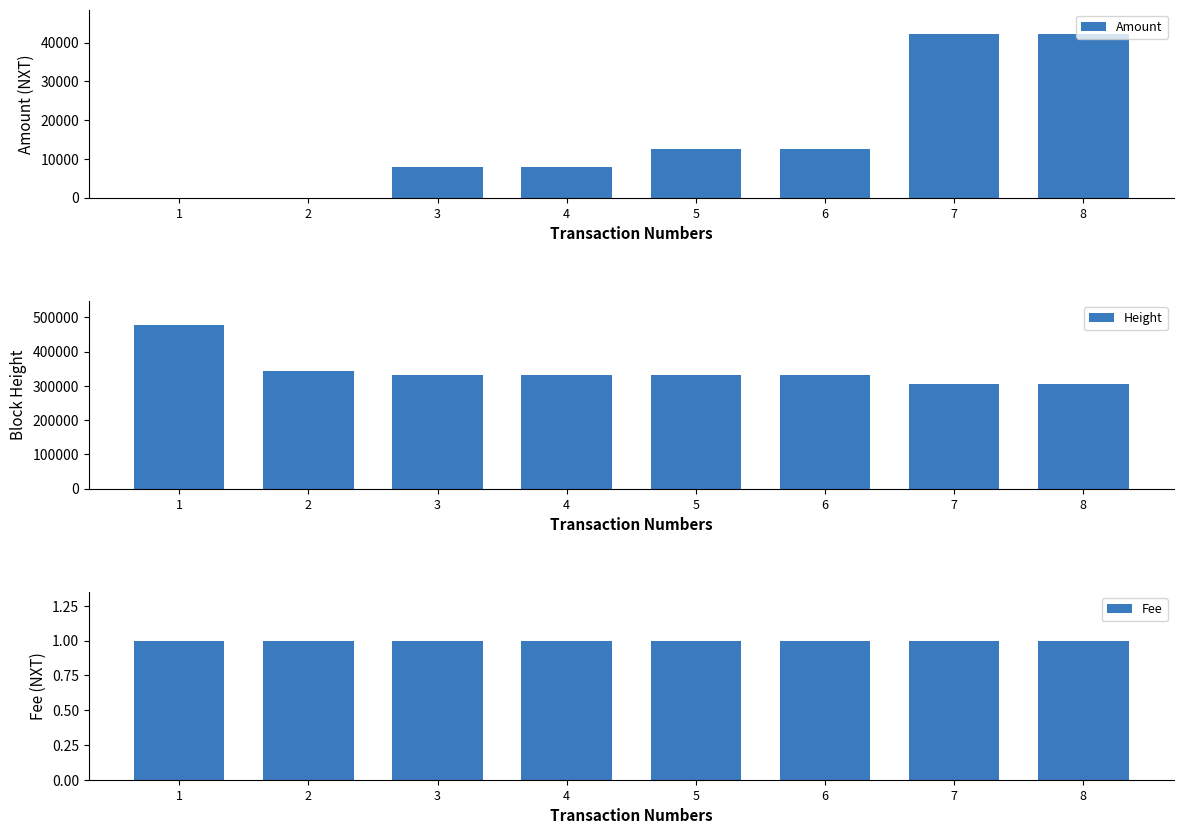

Rank the series by their maximum value, from highest to lowest.

Height, Amount, Fee